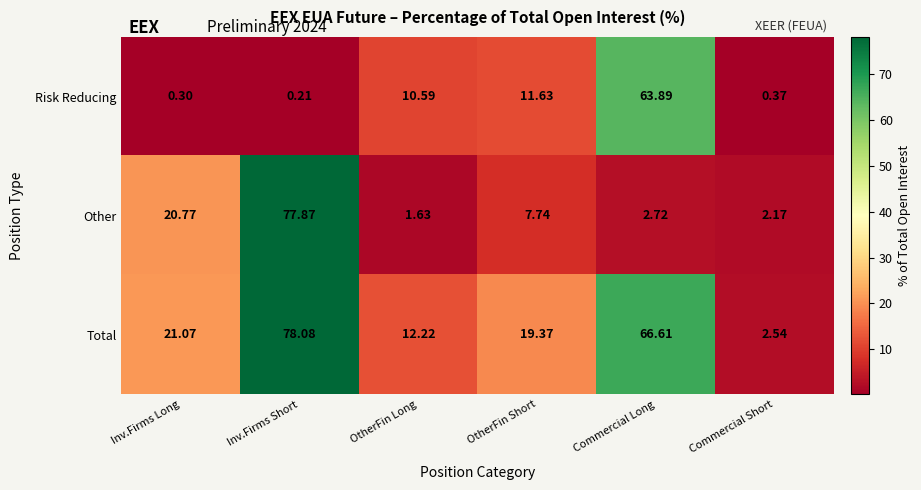

Which series has the largest range (max minus min)?

Other